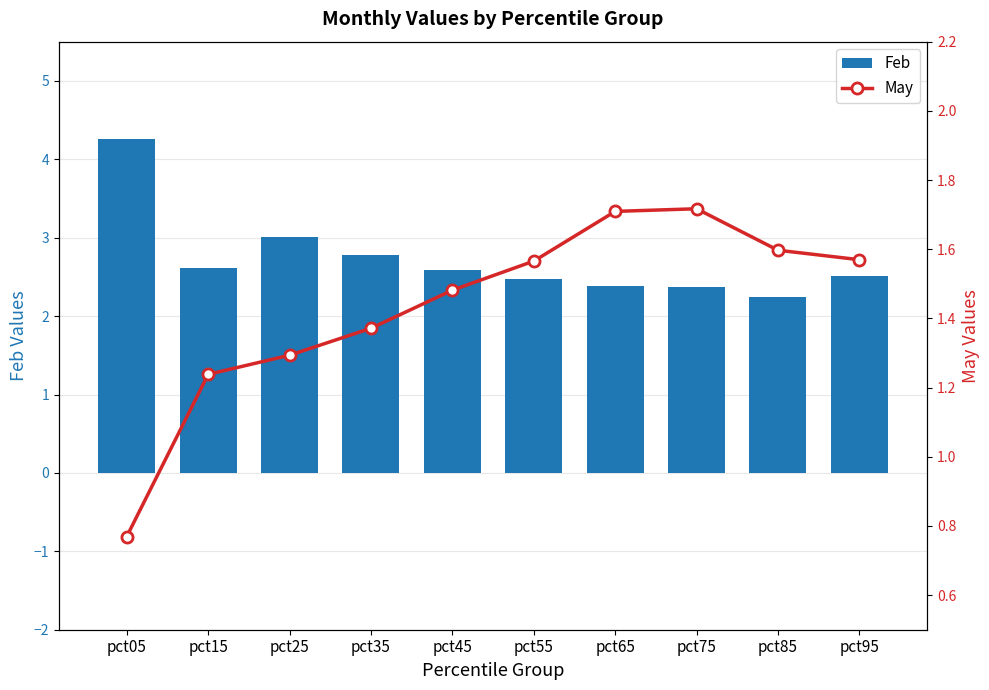

Is the value of Feb at pct55 greater than the value of May at pct35?

Yes